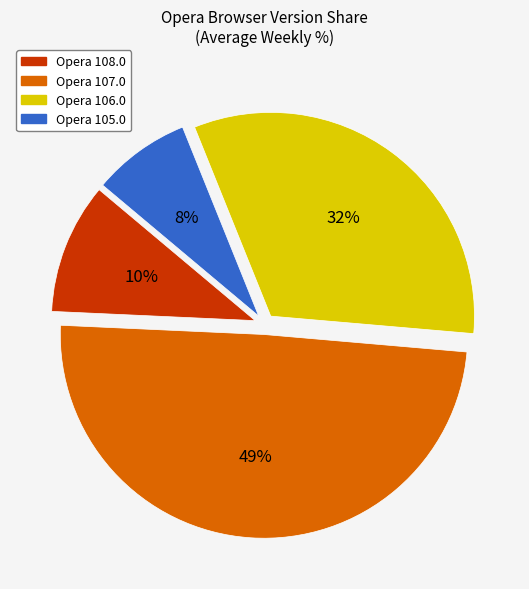

The Opera 108.0 slice represents 10% of the pie. True or false?

True